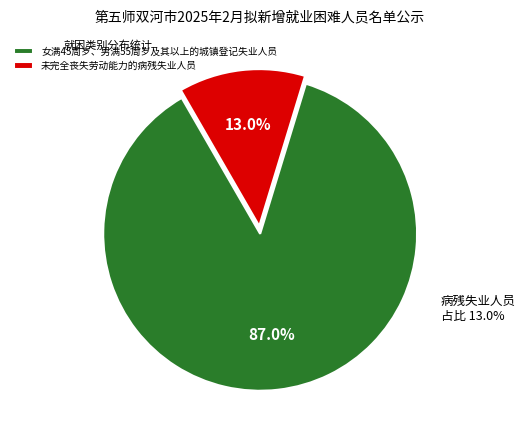

The 未完全丧失劳动能力的病残失业人员 slice represents 13% of the pie. True or false?

True